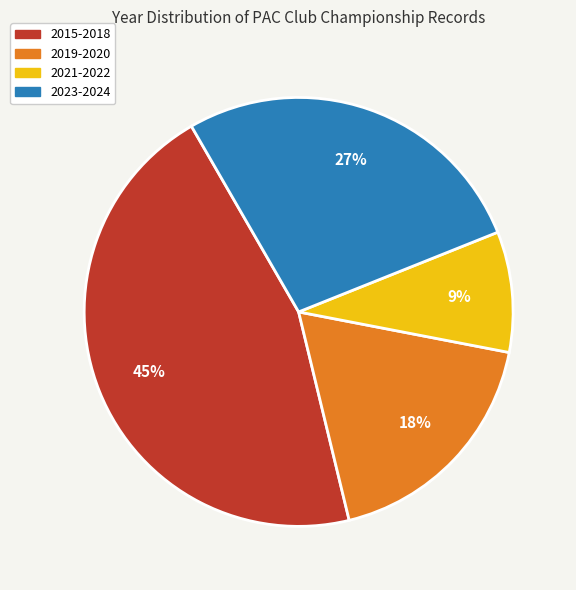

To the nearest percent, what is the average slice percentage?

25%